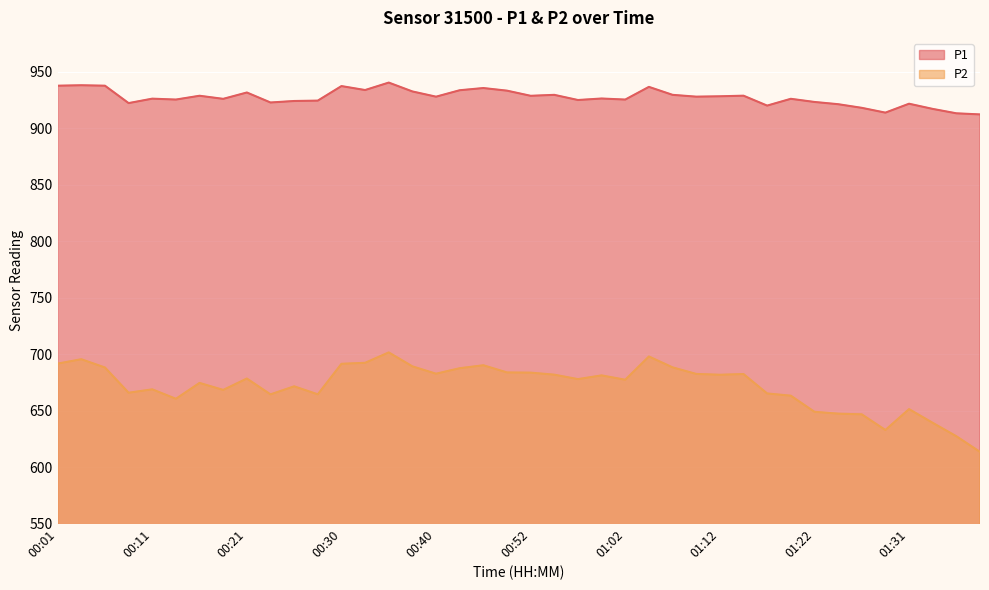

Which series has the largest total across all categories?

P1